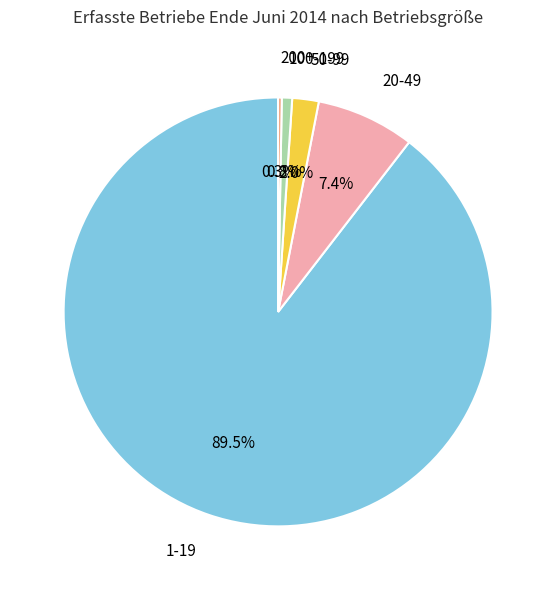

Between 50-99 and 1-19, which is larger?

1-19